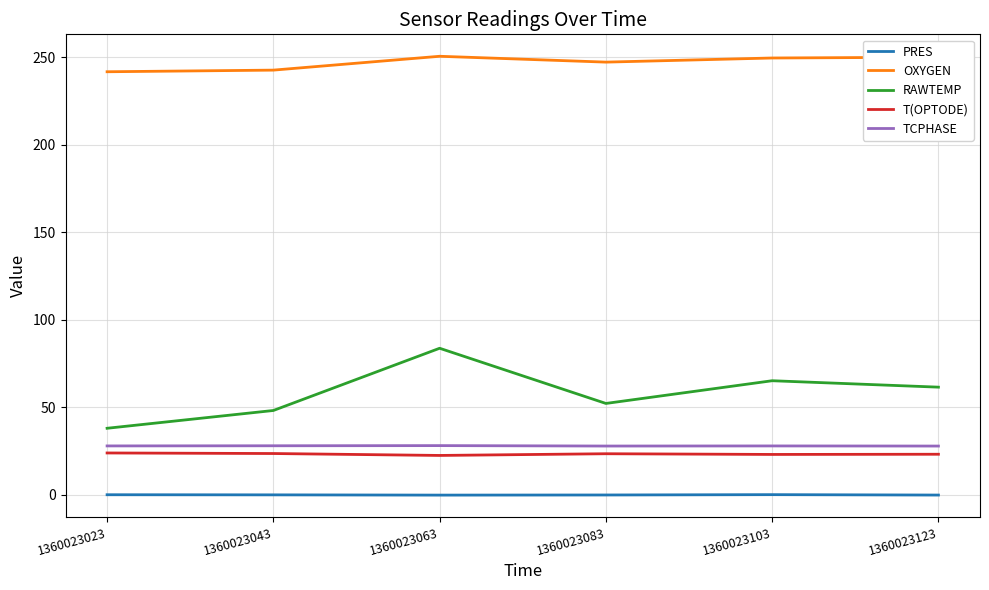

Which series has the largest range (max minus min)?

RAWTEMP